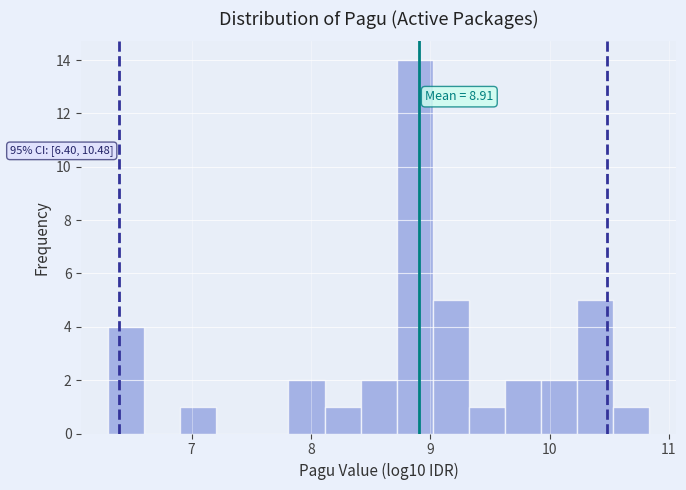

Around what value on the x-axis is the tallest bar? Give the approximate position of its centre, as read against the axis.

8.9